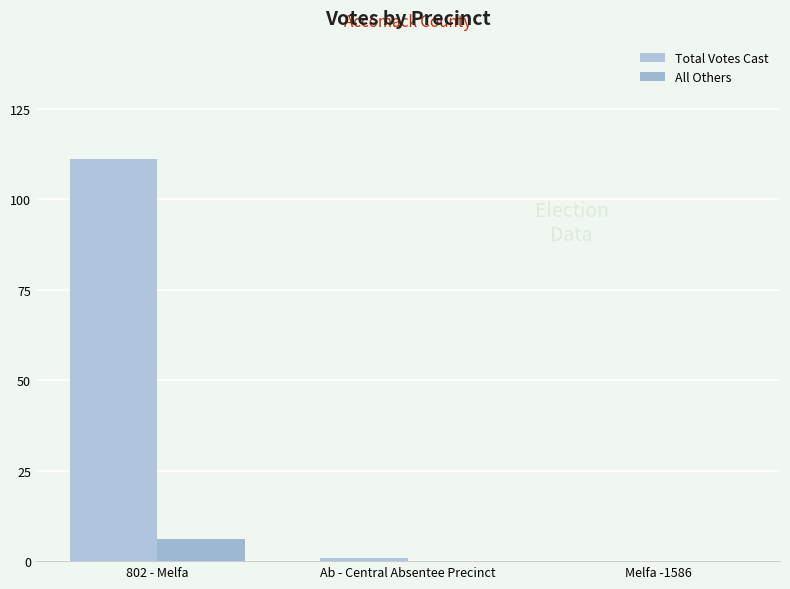

How many groups of bars are there?

3